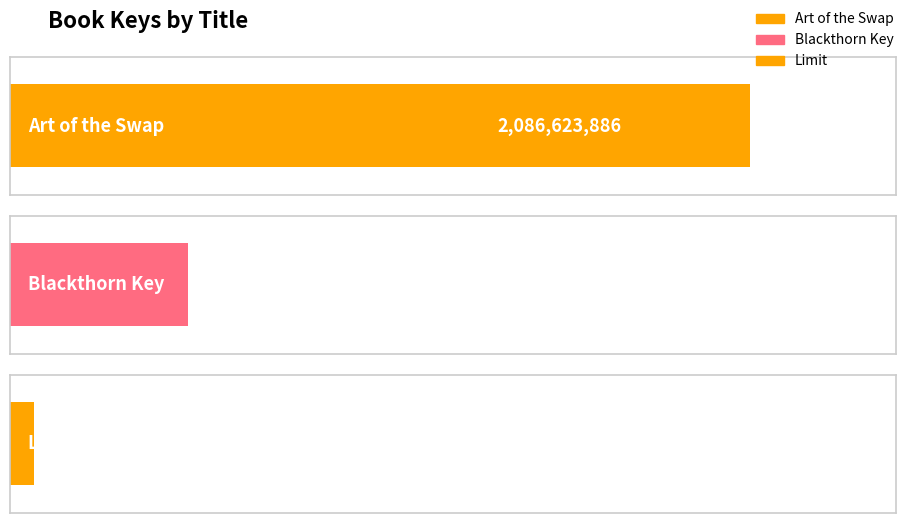

Does the chart contain stacked bars?

No